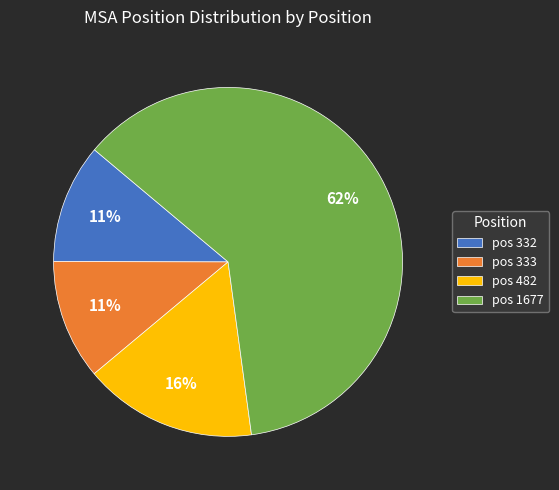

The pos 1677 slice represents 62% of the pie. True or false?

True